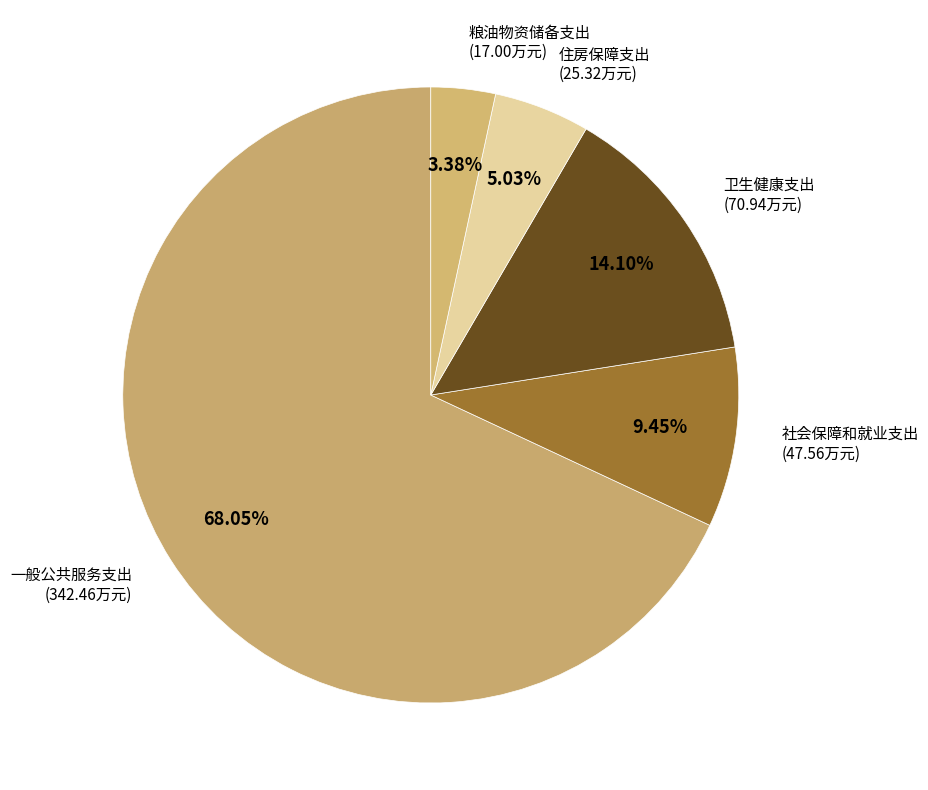

Combined, what portion of the pie is 住房保障支出 and 社会保障和就业支出?

14.5%